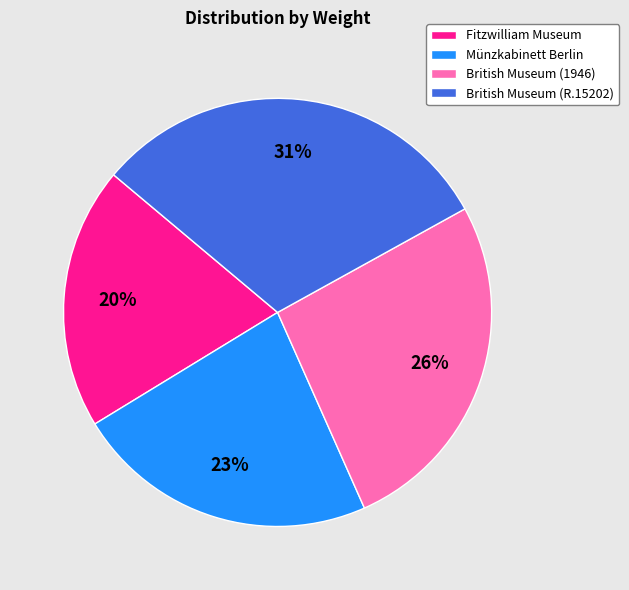

To the nearest percent, what is the average slice percentage?

25%